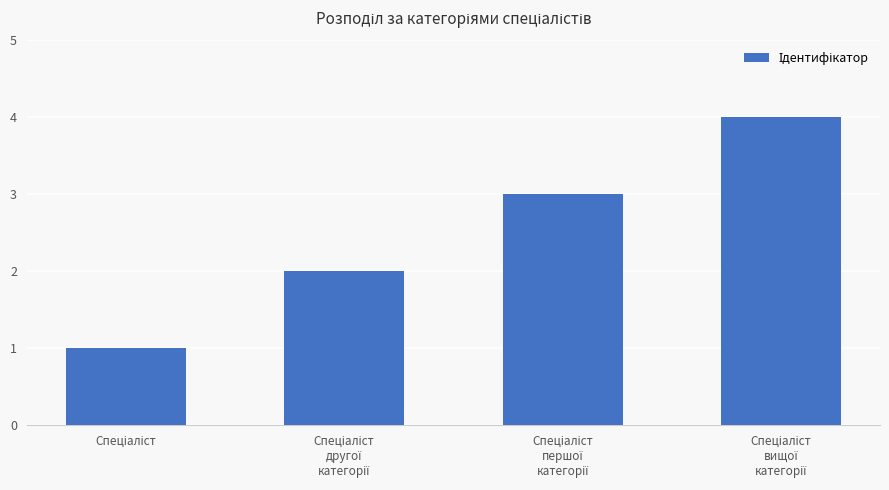

What is the sum of all values?

10